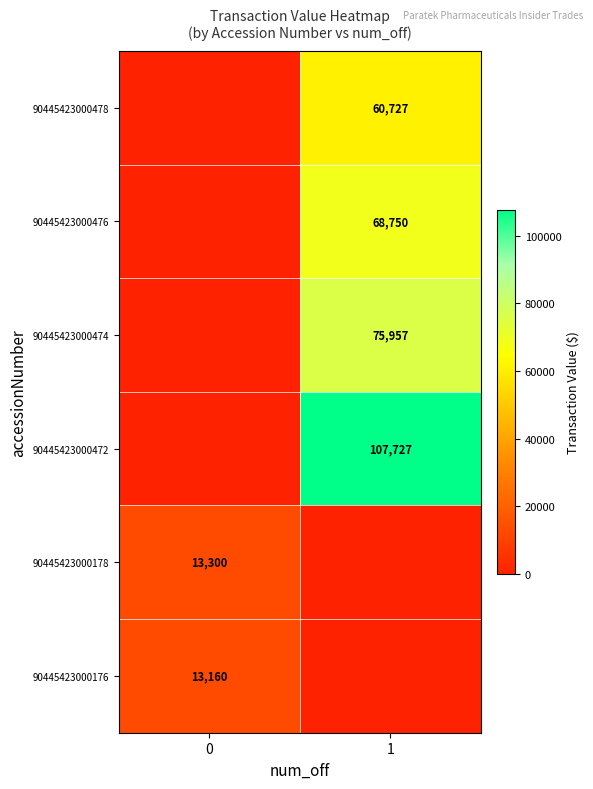

The 90445423000472 series shows 187175 at 1. True or false?

False